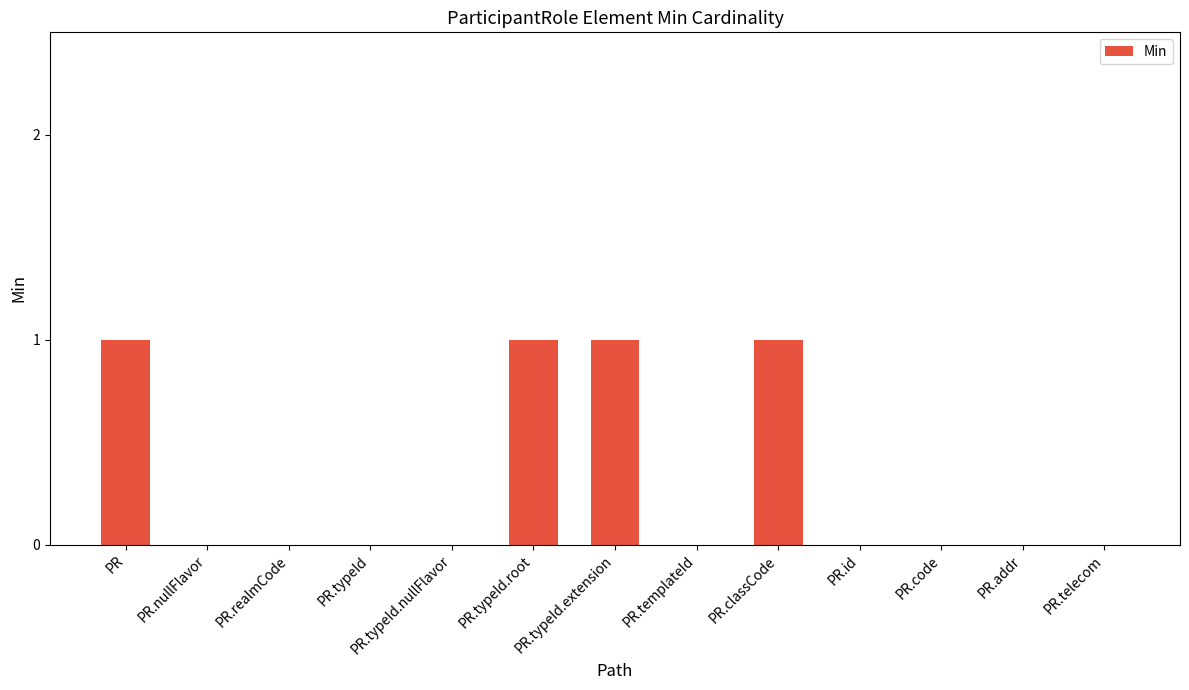

How many categories are shown in the chart?

13